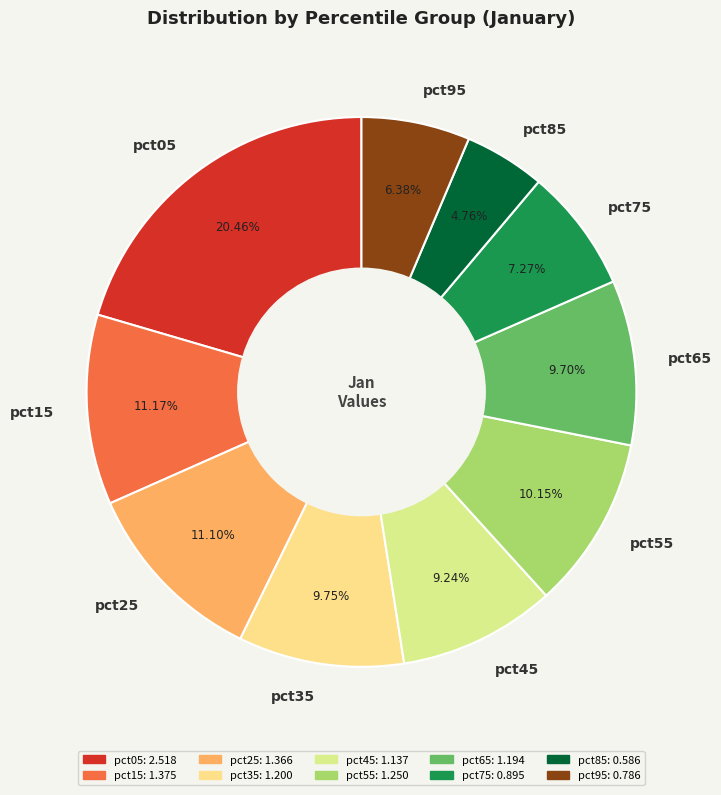

To the nearest percent, what is the average slice percentage?

10%